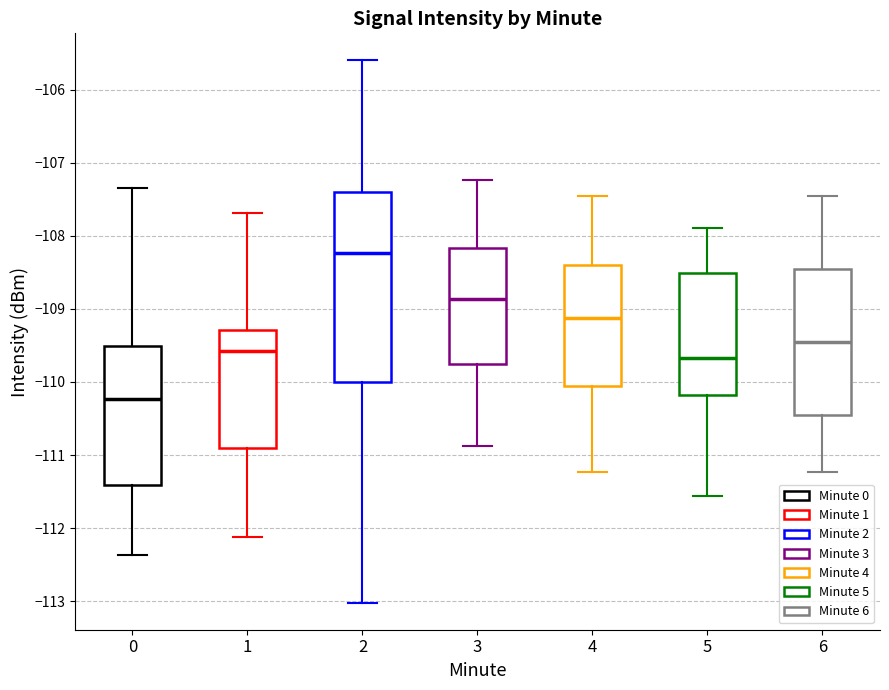

Reading left to right, read every box against the y-axis: the position of its median line, the range the box covers, and the ends of its whiskers. The values are not printed on the chart, so give them approximately, as read against the axis.

0: median -110.2, box -111.4 to -109.5, whiskers -112.4 to -107.3
1: median -109.6, box -110.9 to -109.3, whiskers -112.1 to -107.7
2: median -108.2, box -110.0 to -107.4, whiskers -113.0 to -105.6
3: median -108.9, box -109.7 to -108.2, whiskers -110.9 to -107.2
4: median -109.1, box -110.1 to -108.4, whiskers -111.2 to -107.4
5: median -109.7, box -110.2 to -108.5, whiskers -111.6 to -107.9
6: median -109.4, box -110.4 to -108.4, whiskers -111.2 to -107.4